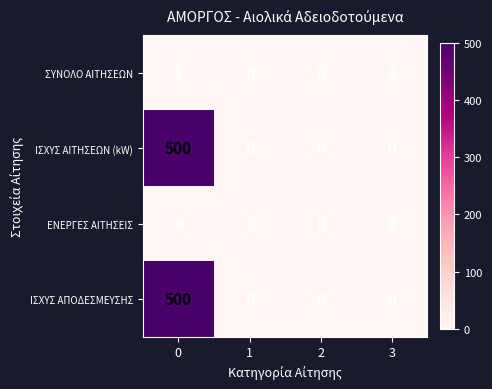

Reading left to right, transcribe all the data shown in this chart.

ΣΥΝΟΛΟ ΑΙΤΗΣΕΩΝ: 0=1	1=0	2=0	3=0
ΙΣΧΥΣ ΑΙΤΗΣΕΩΝ (kW): 0=500	1=0	2=0	3=0
ΕΝΕΡΓΕΣ ΑΙΤΗΣΕΙΣ: 0=0	1=0	2=0	3=0
ΙΣΧΥΣ ΑΠΟΔΕΣΜΕΥΣΗΣ: 0=500	1=0	2=0	3=0